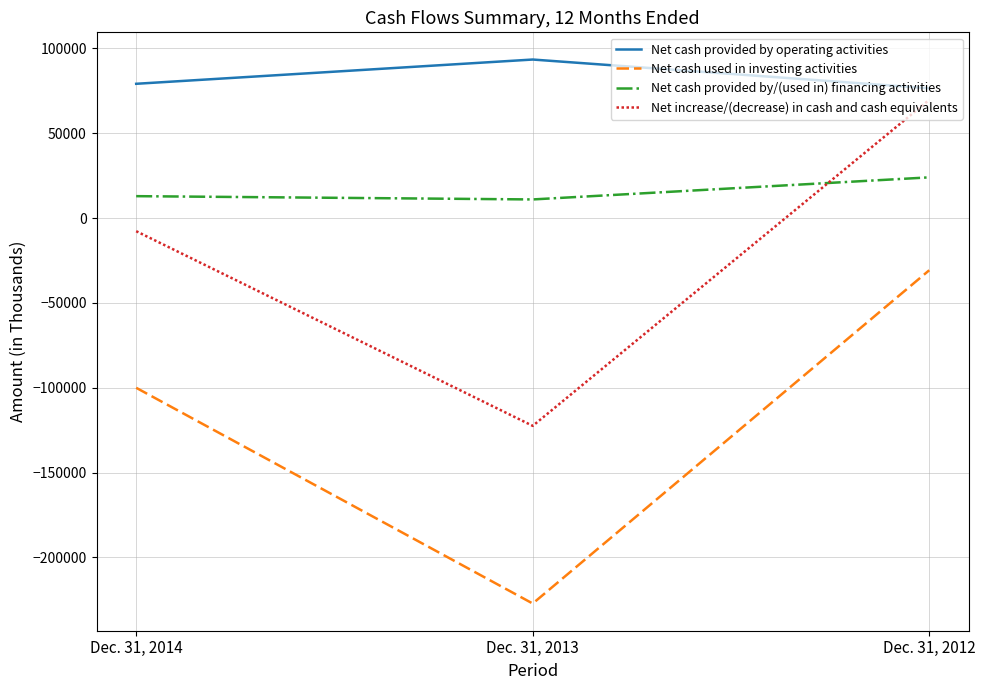

At which label does Net increase/(decrease) in cash and cash equivalents first exceed -7697?

Dec. 31, 2012